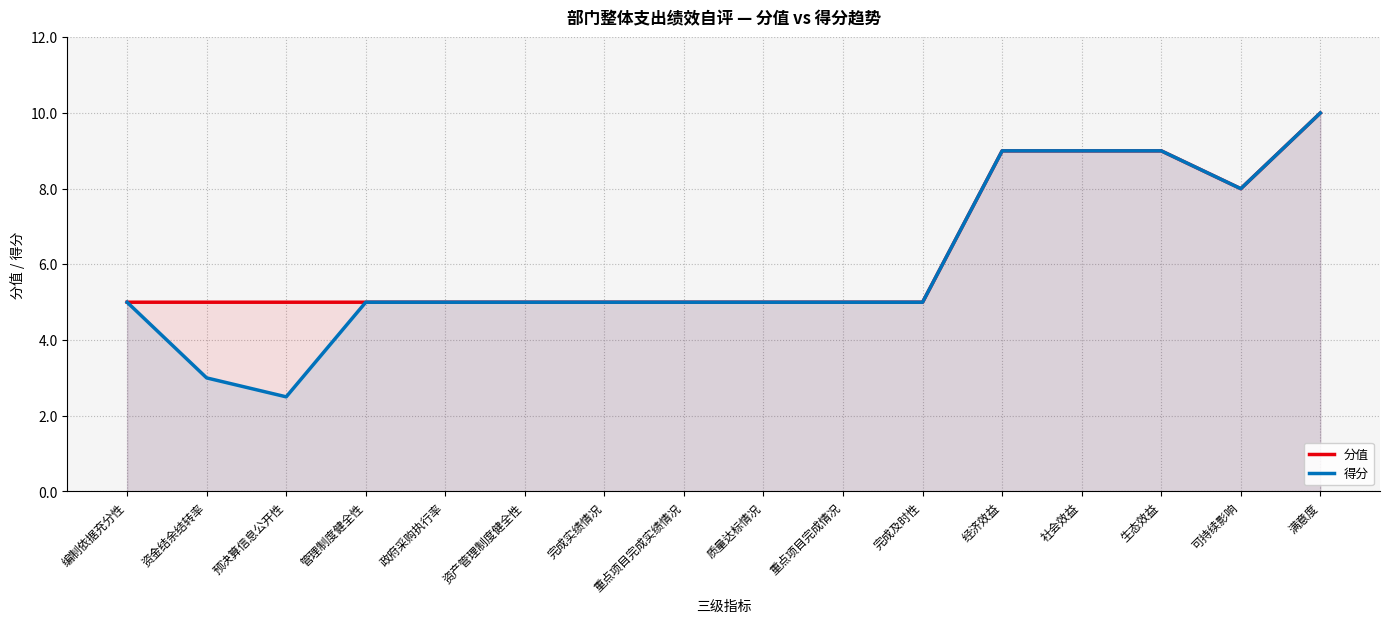

List the labels in order of 分值 value, largest first.

满意度, 经济效益, 社会效益, 生态效益, 可持续影响, 编制依据充分性, 资金结余结转率, 预决算信息公开性, 管理制度健全性, 政府采购执行率, 资产管理制度健全性, 完成实绩情况, 重点项目完成实绩情况, 质量达标情况, 重点项目完成情况, 完成及时性